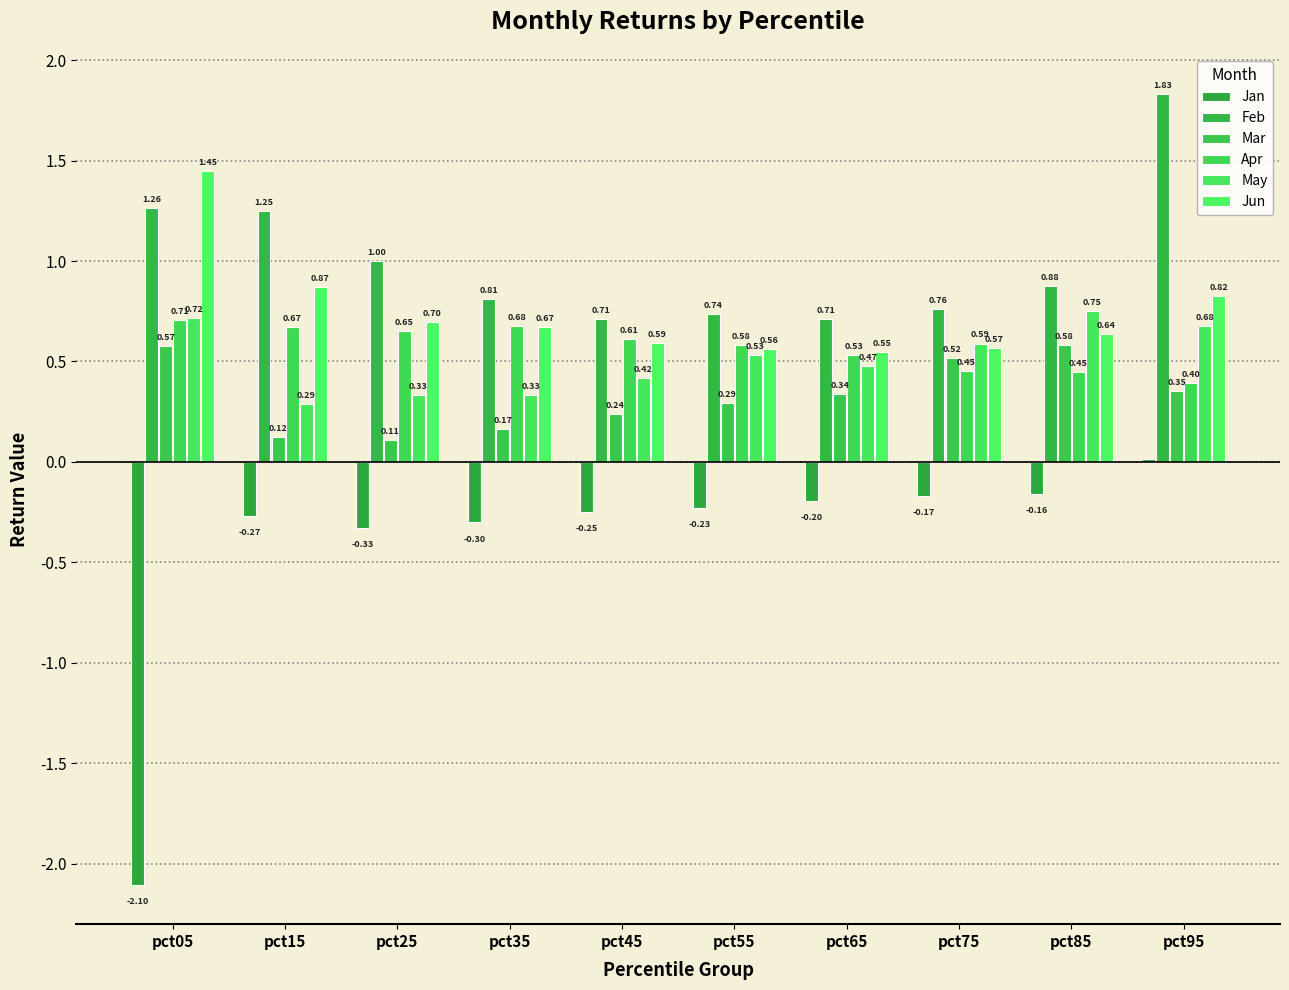

What is the average value of the Mar series?

0.3